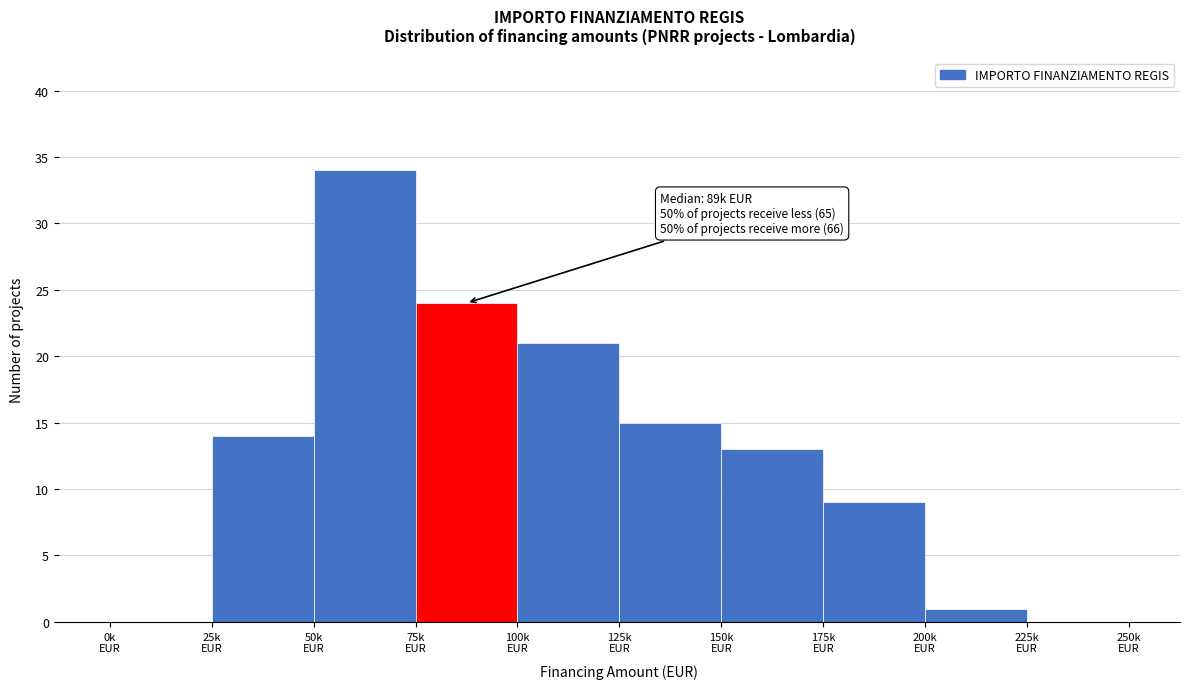

What is the maximum value shown in the chart?

34